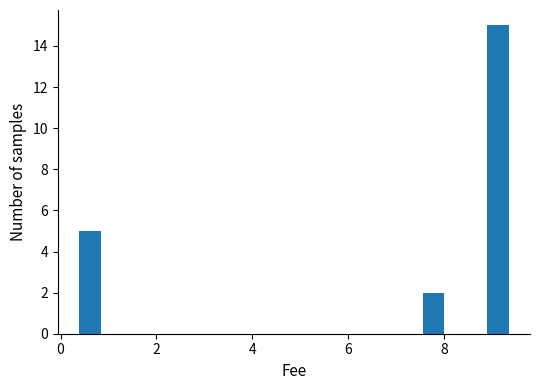

Around what value on the x-axis is the tallest bar? Give the approximate position of its centre, as read against the axis.

9.2